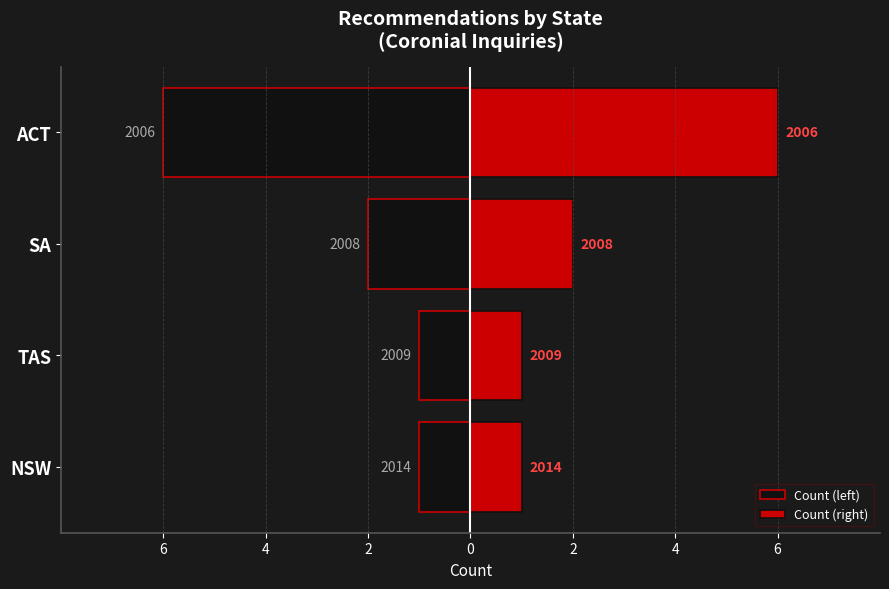

Count the number of categories in the chart.

4